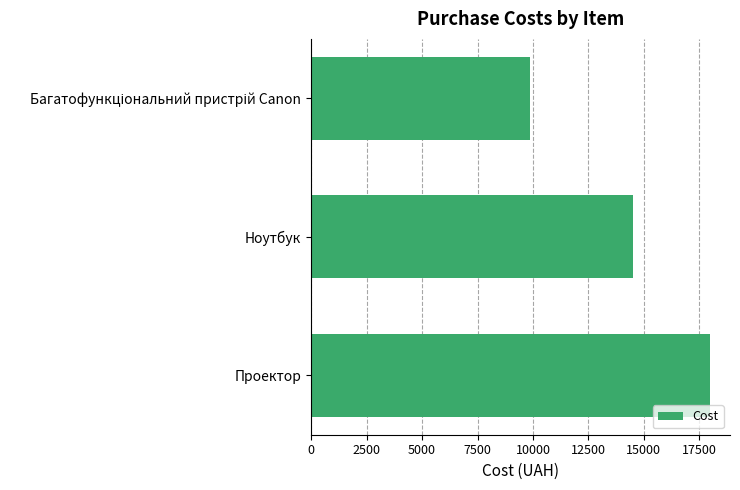

Where is the data nearest to the value 13919?

Ноутбук